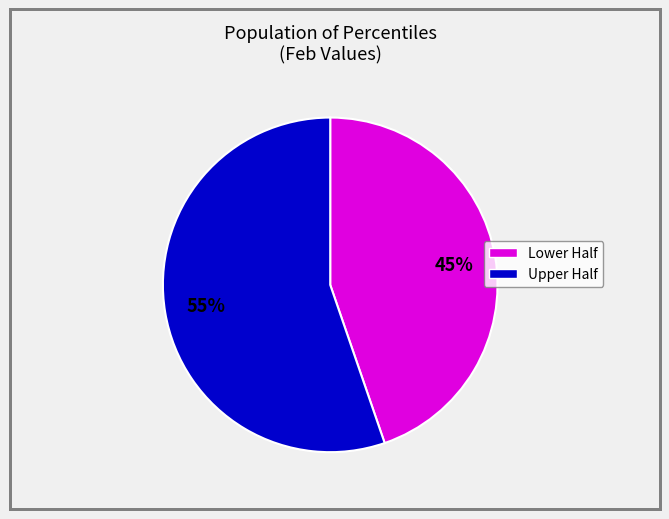

To the nearest percent, what is the average slice percentage?

50%